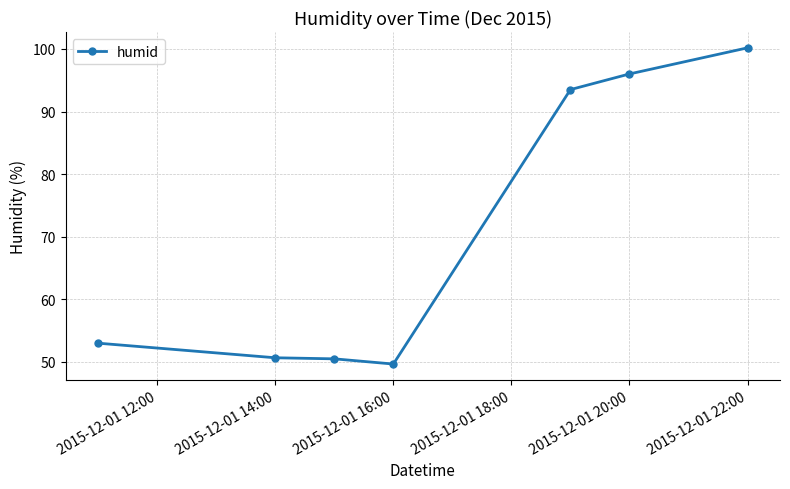

What is the value of the 4th point from the left?

49.7